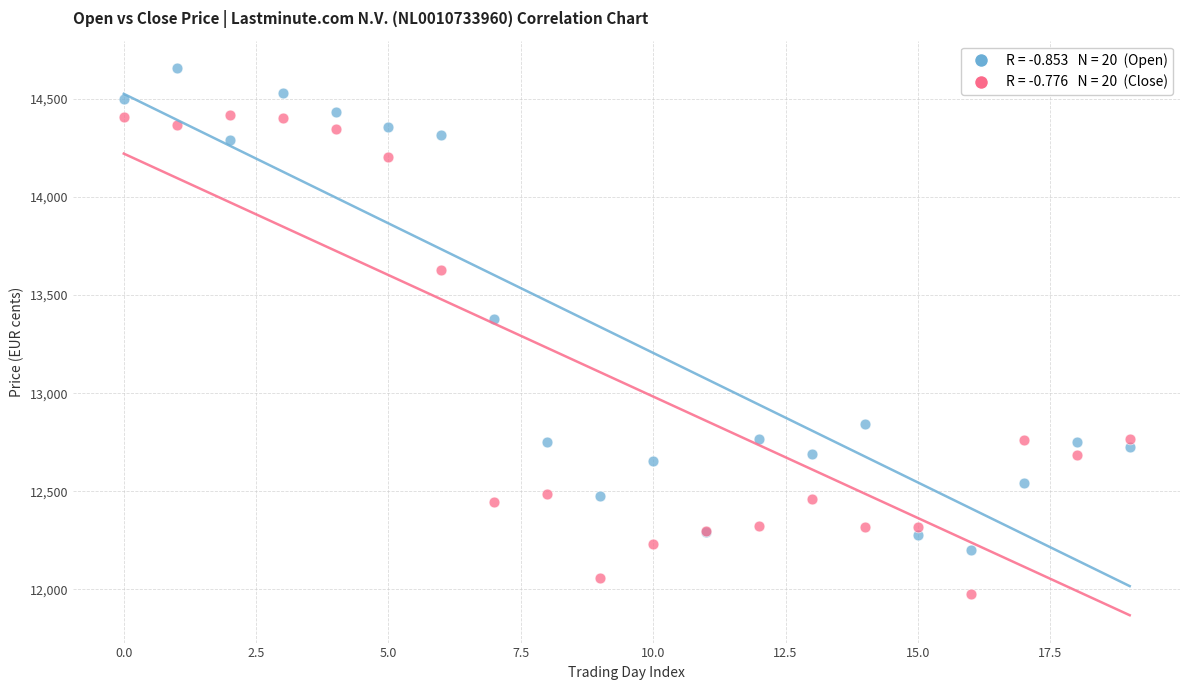

Across all series, what Y value is closest to 13315?

13376